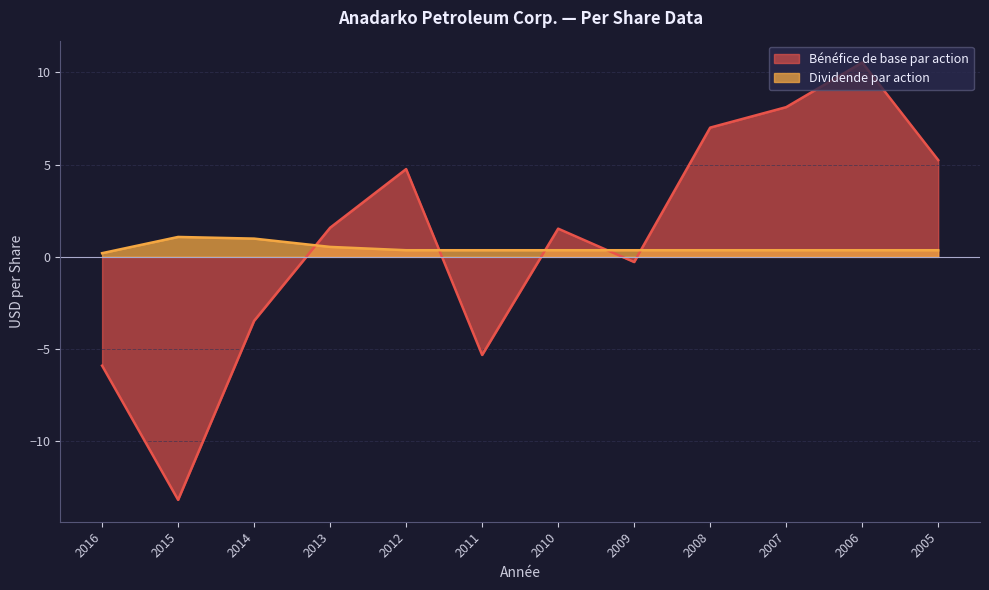

How many data points in Bénéfice de base par action are above 1?

7